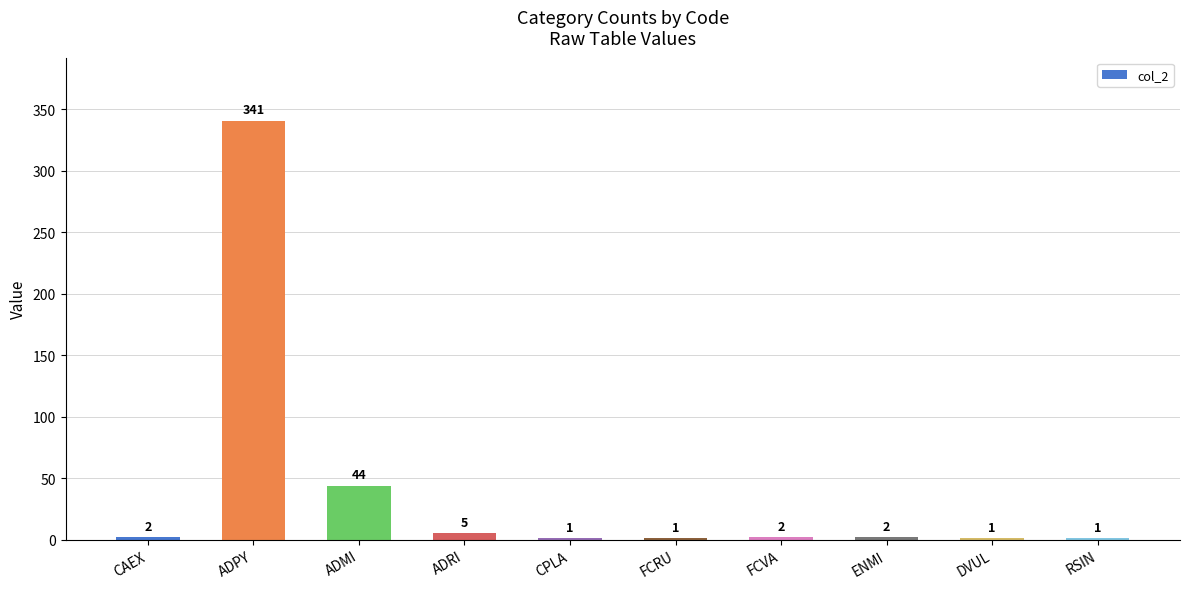

True or false: the data shows 17 at ADMI.

False